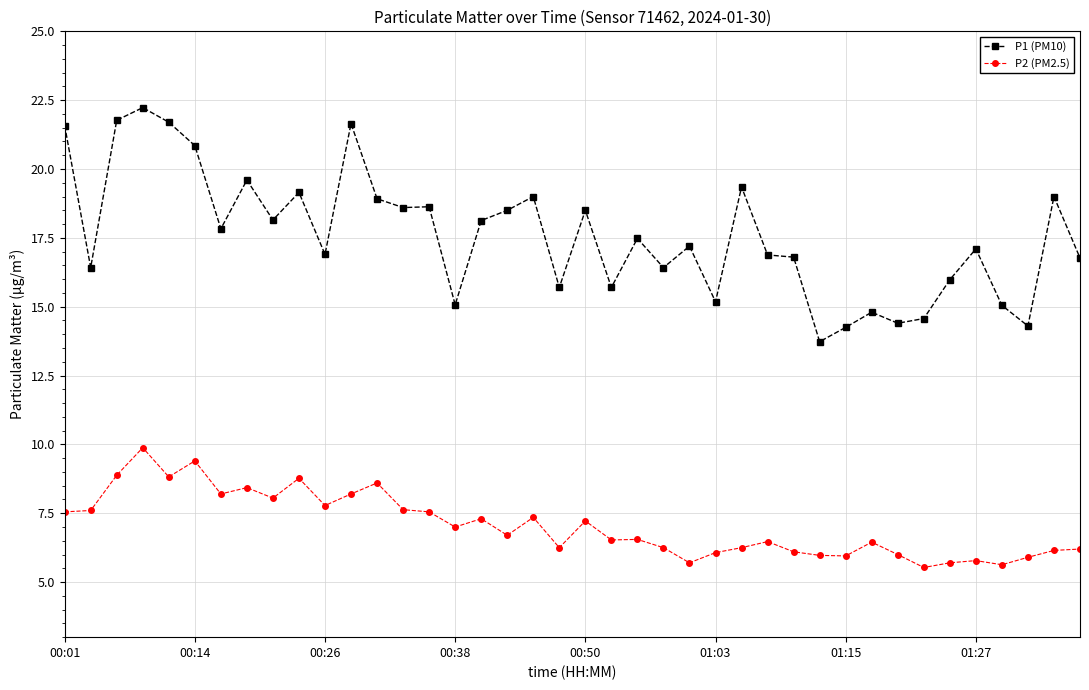

What is the maximum value for P1 (PM10)?

22.2